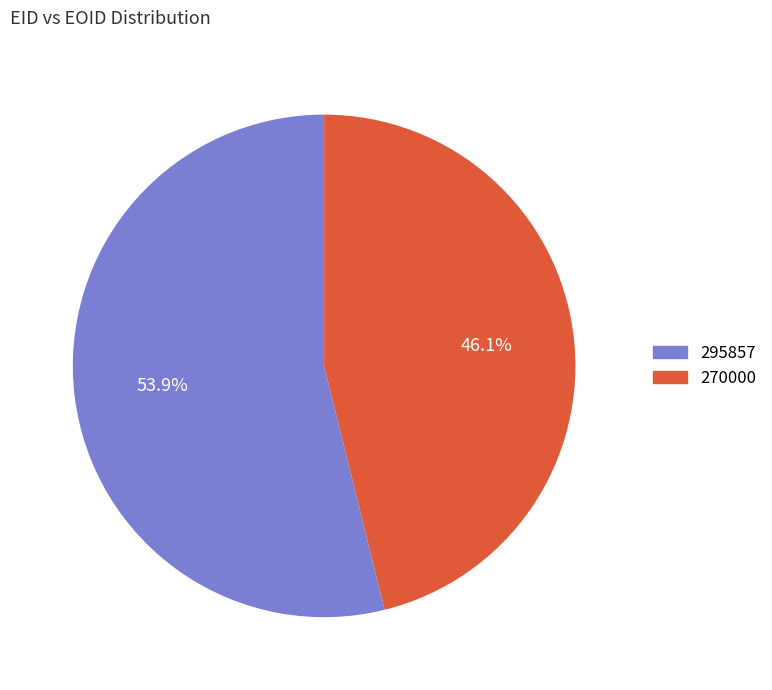

To the nearest percent, what is the difference between the 270000 and 295857 slice percentages?

8%